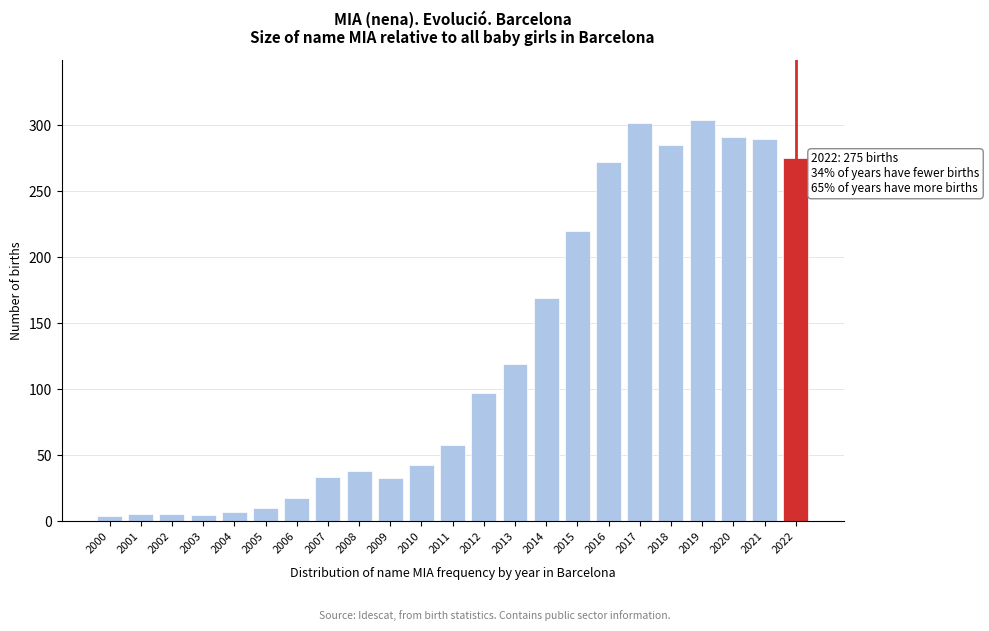

What is the maximum value shown in the chart?

304